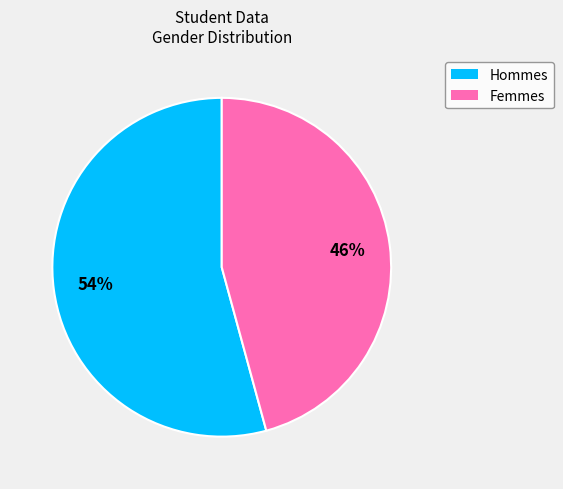

How many segments does this pie chart have?

2